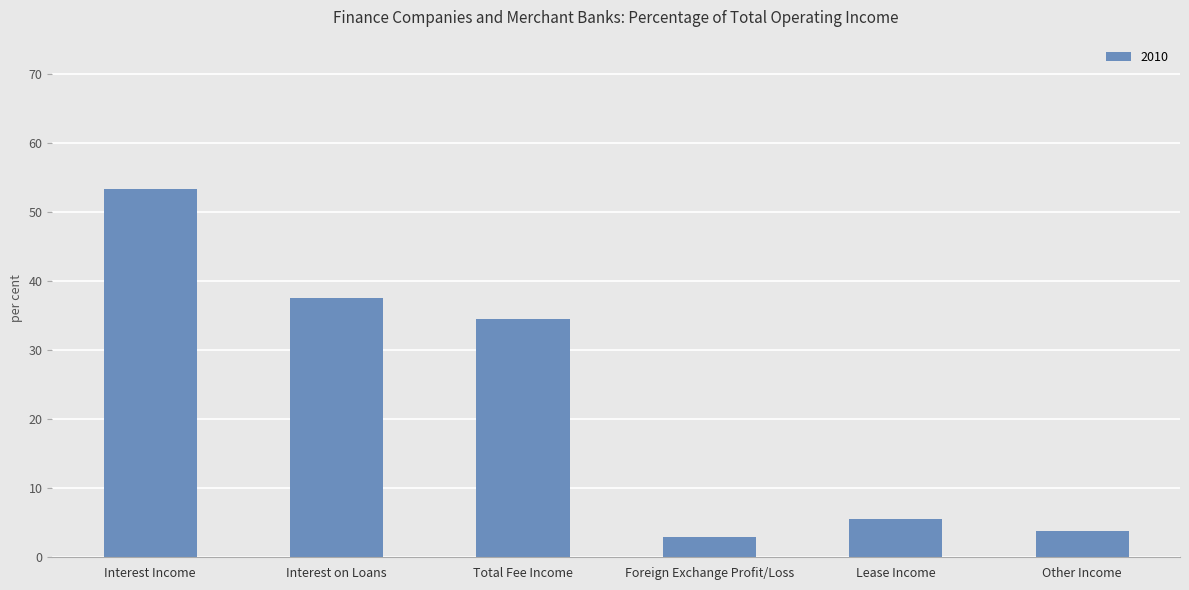

What is the change in value from Total Fee Income to Foreign Exchange Profit/Loss?

-31.6